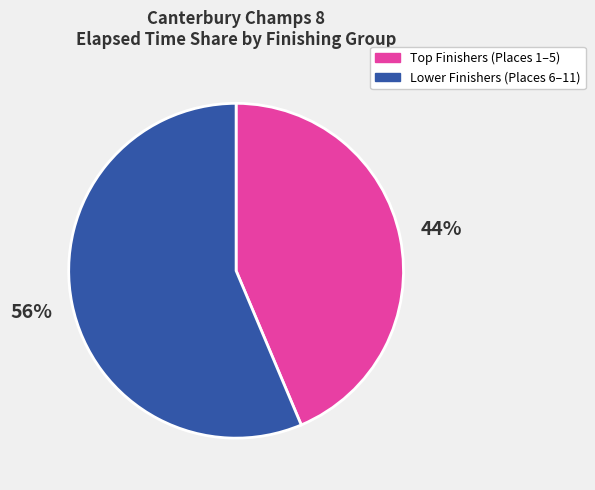

What is the largest slice in the pie chart?

Lower Finishers (Places 6–11)